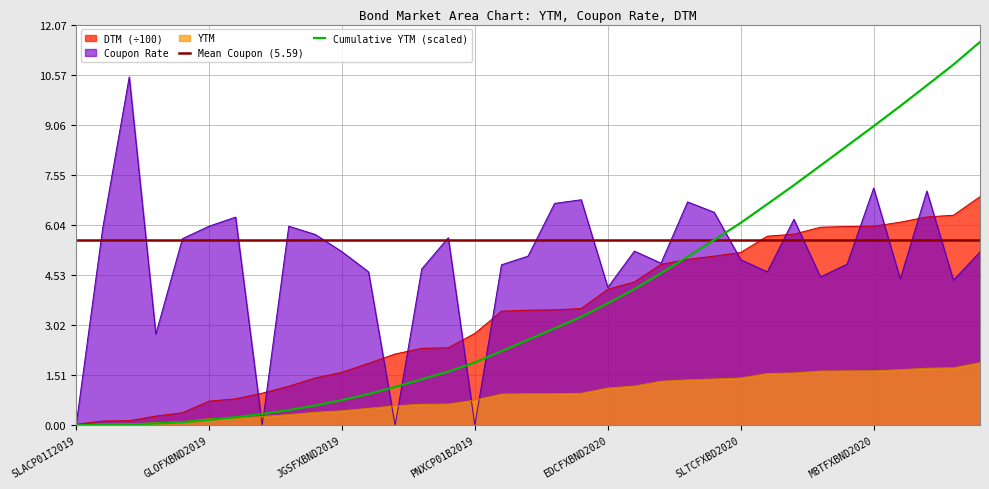

What is the spread (max minus min) of values at 18?

5.7